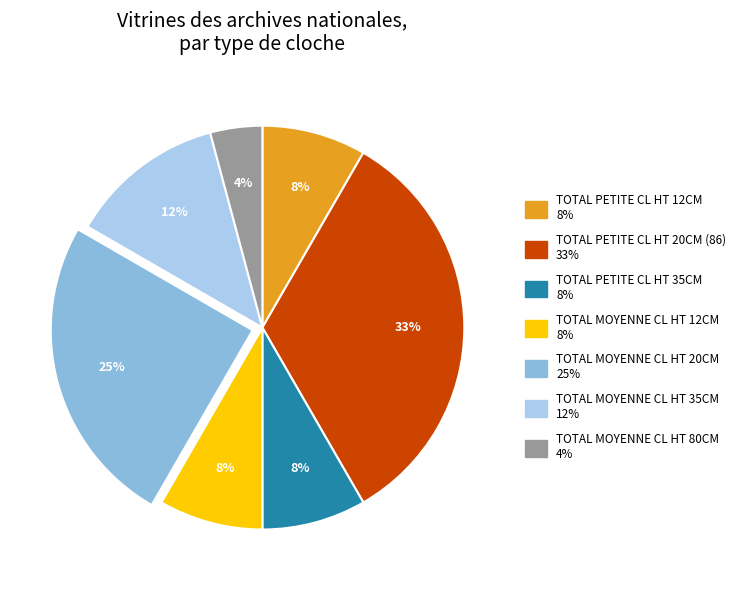

Do TOTAL MOYENNE CL HT 35CM and TOTAL MOYENNE CL HT 80CM together represent more than half of the pie?

No